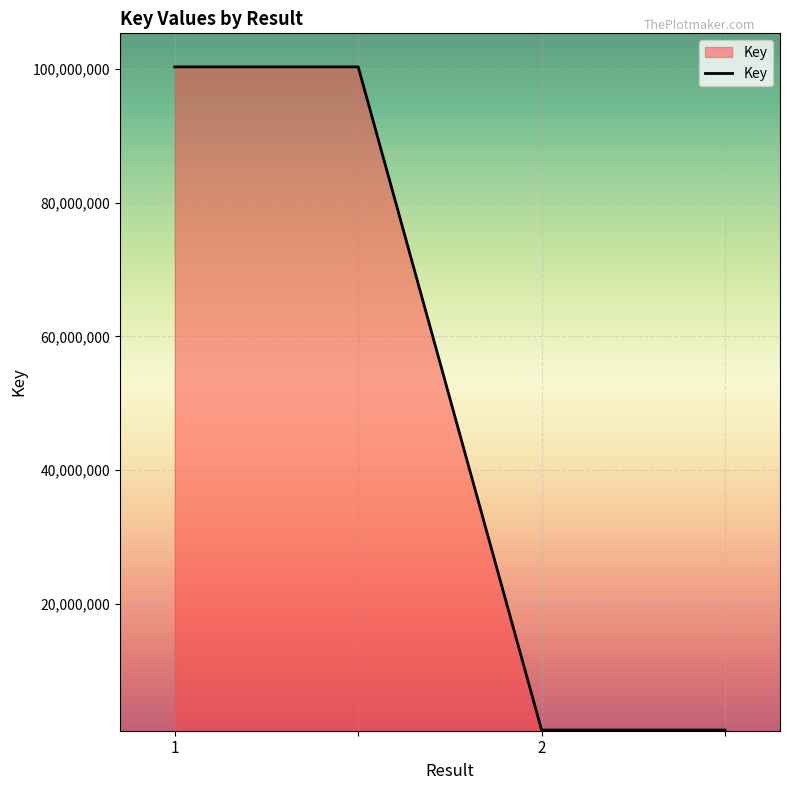

How many distinct data groups are displayed?

1